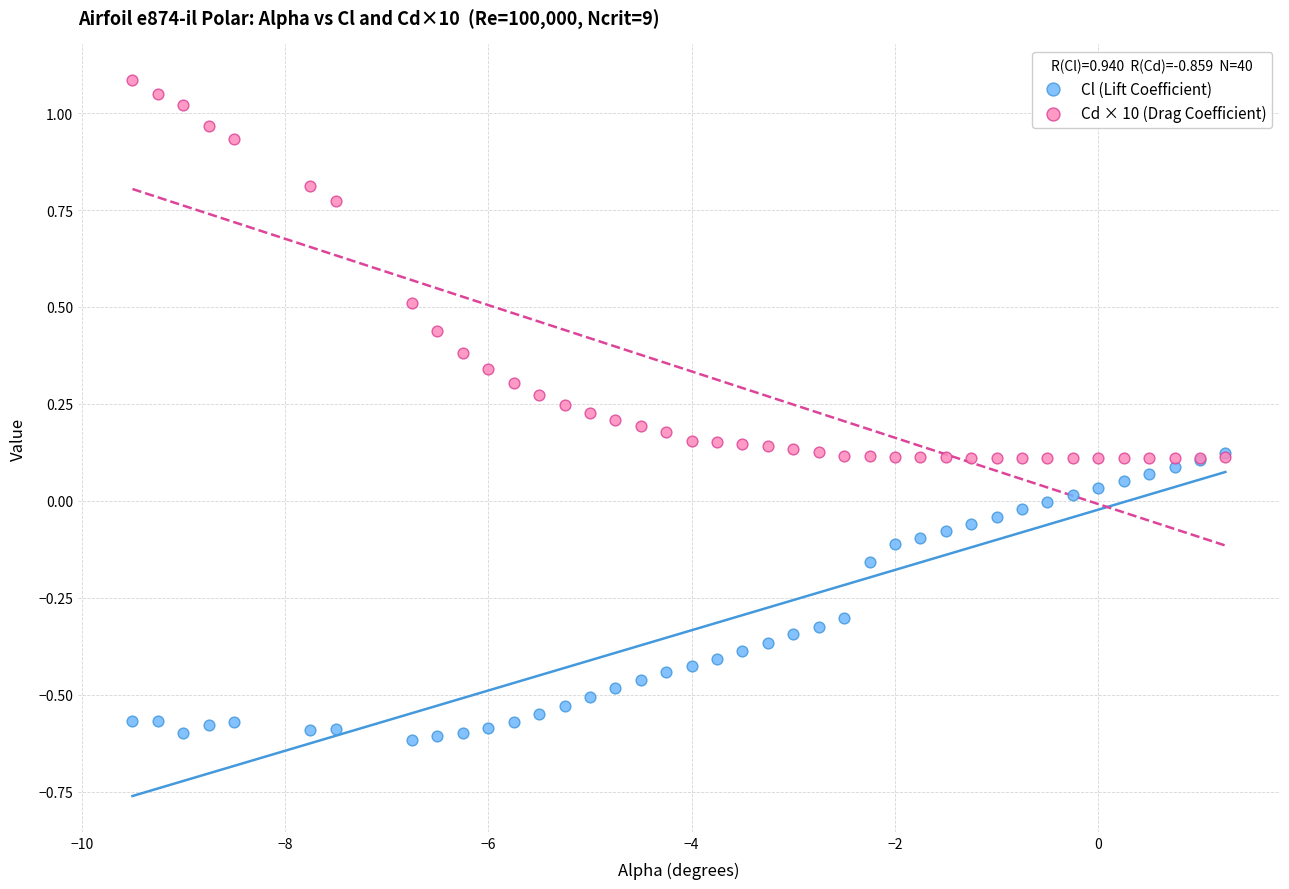

What are all the series names shown in the legend?

Cl (Lift Coefficient), Cd × 10 (Drag Coefficient)